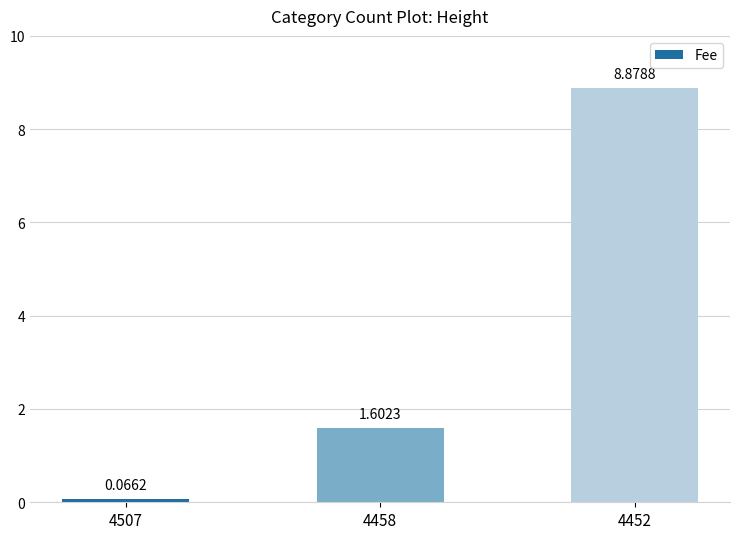

What is the difference between the maximum and minimum values?

8.8